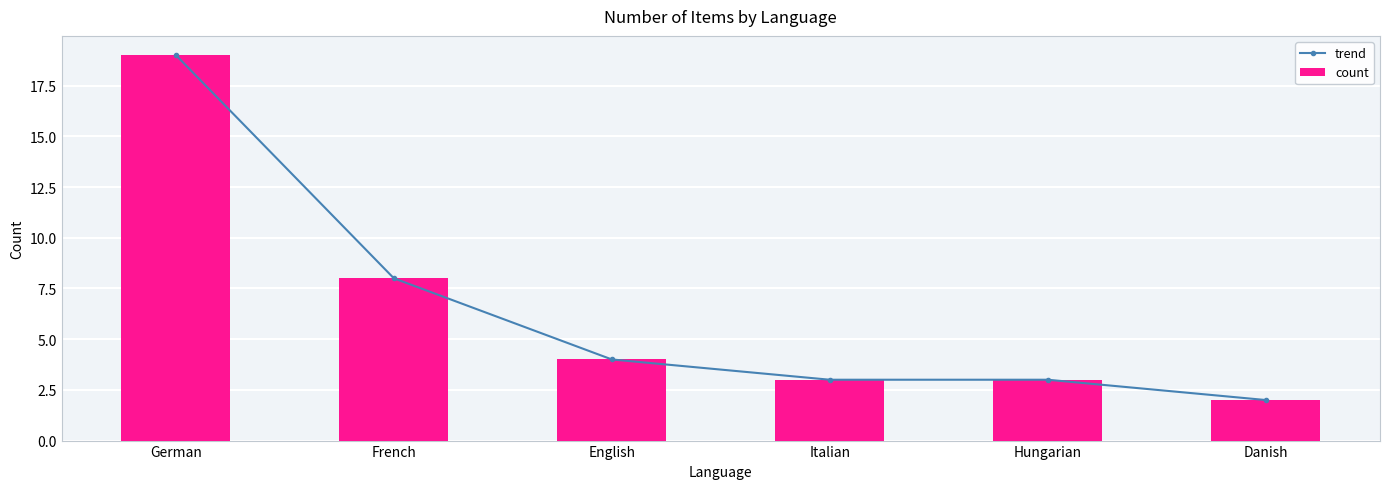

List the labels in order of trend value, smallest first.

Danish, Italian, Hungarian, English, French, German